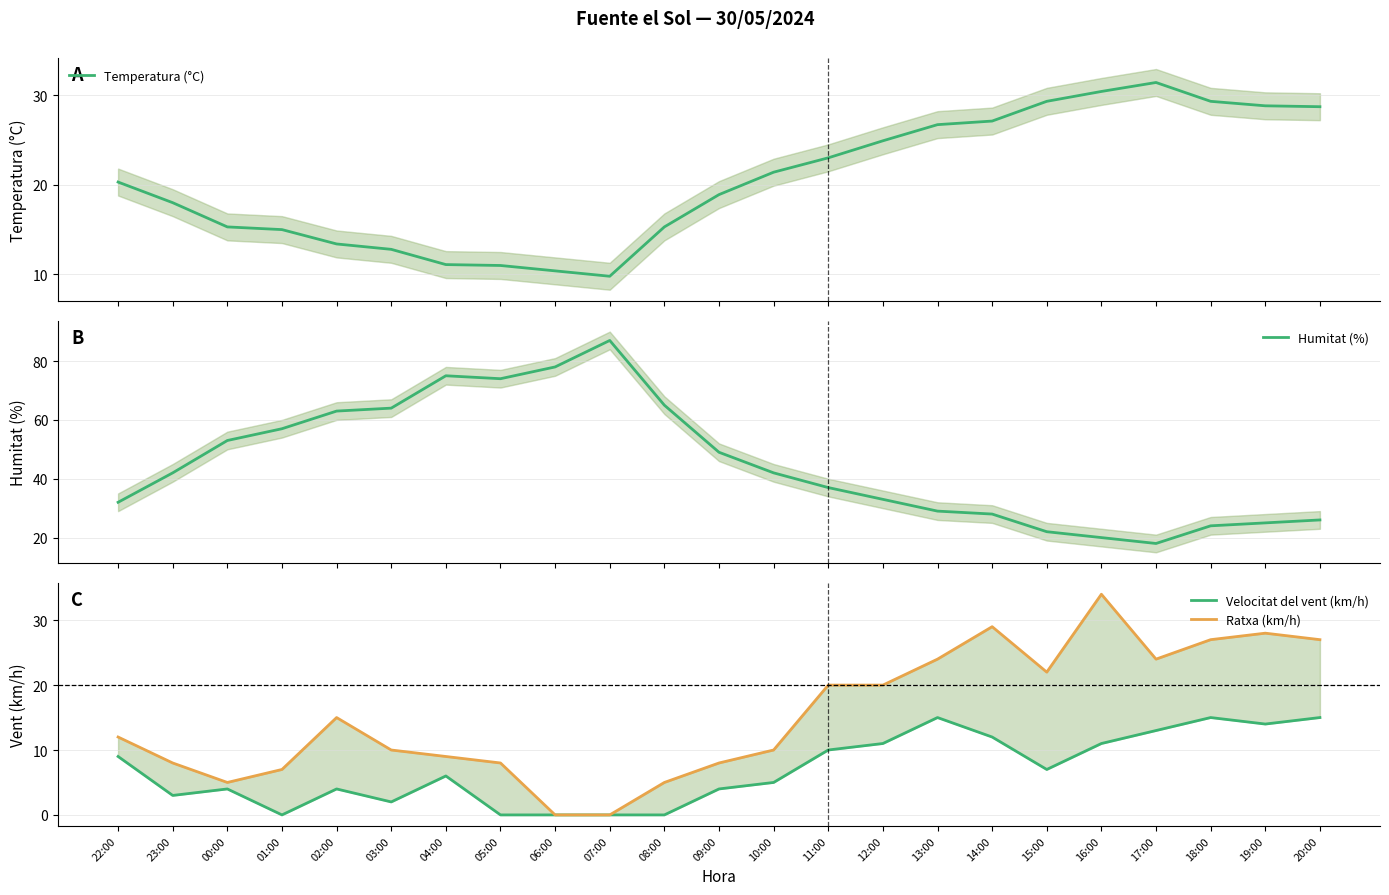

What is the label of the 18th point from the right?

03:00